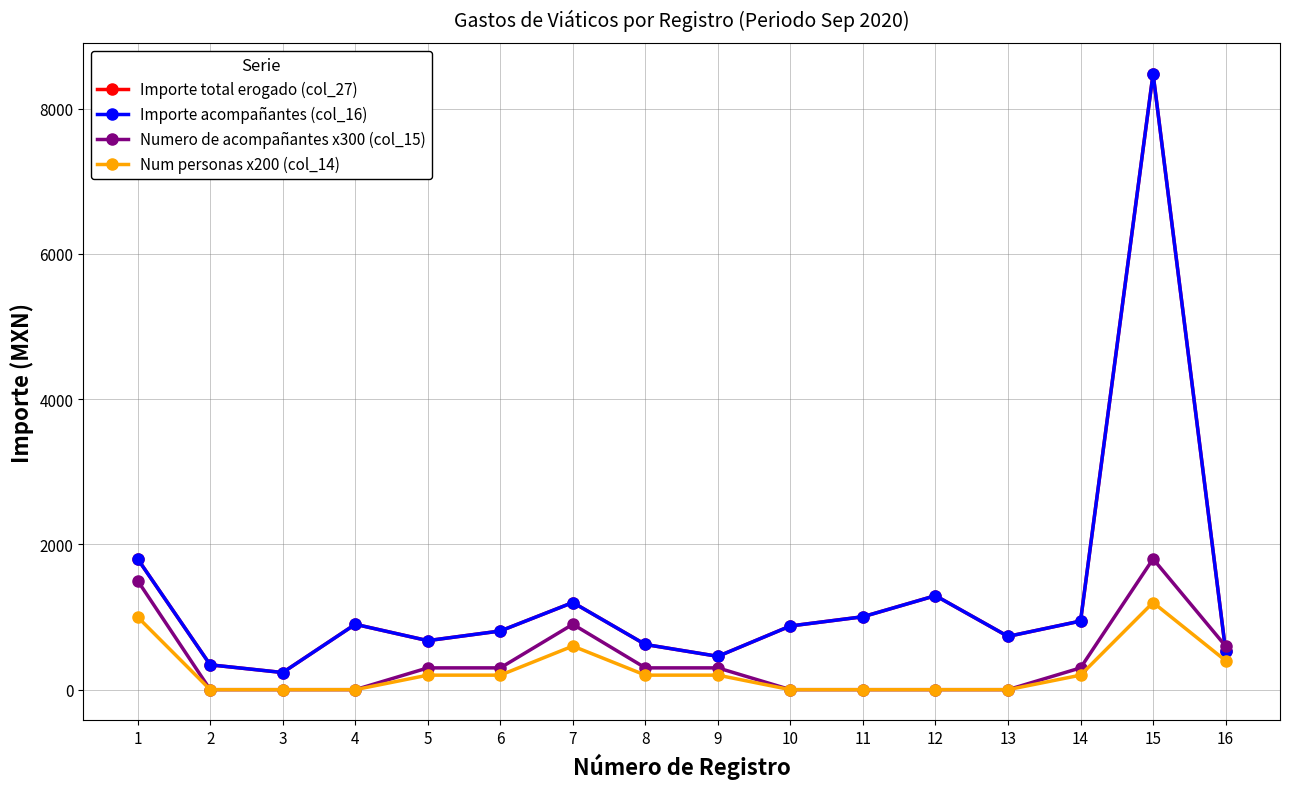

Does the chart have visible grid lines?

Yes